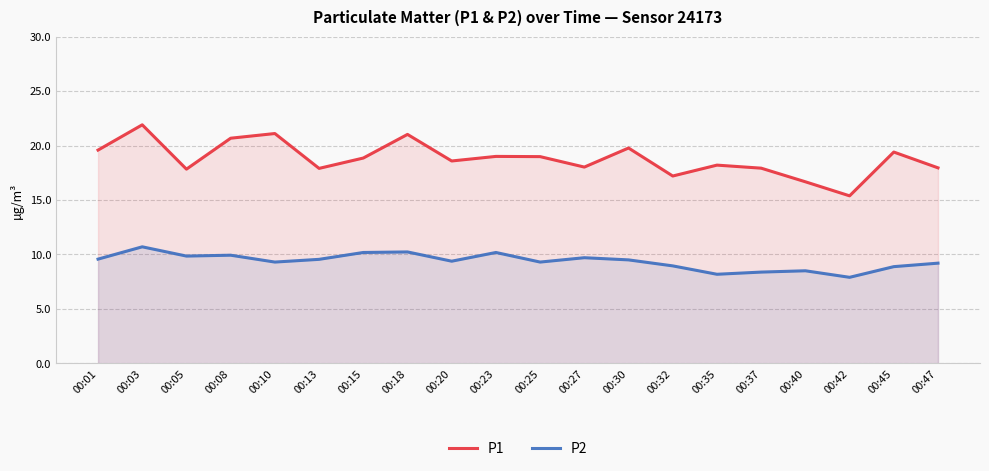

At which category is the sum across all series the highest?

00:03